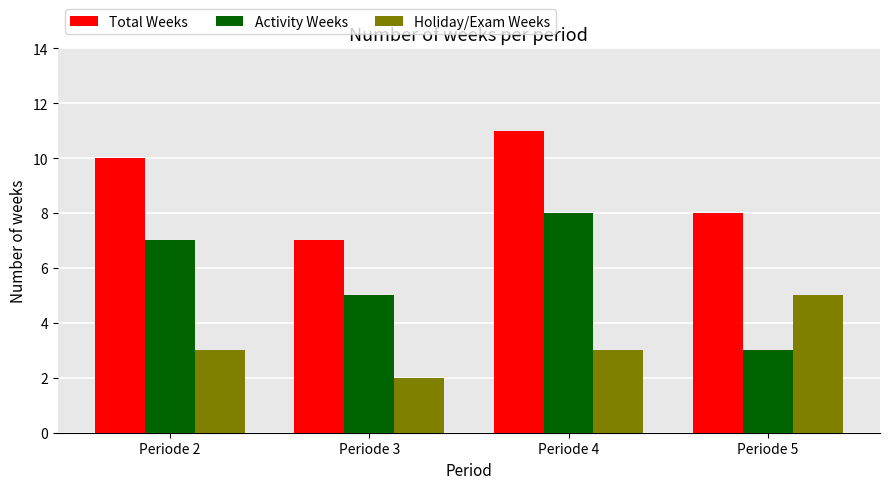

Where is Activity Weeks nearest to the value 5?

Periode 3